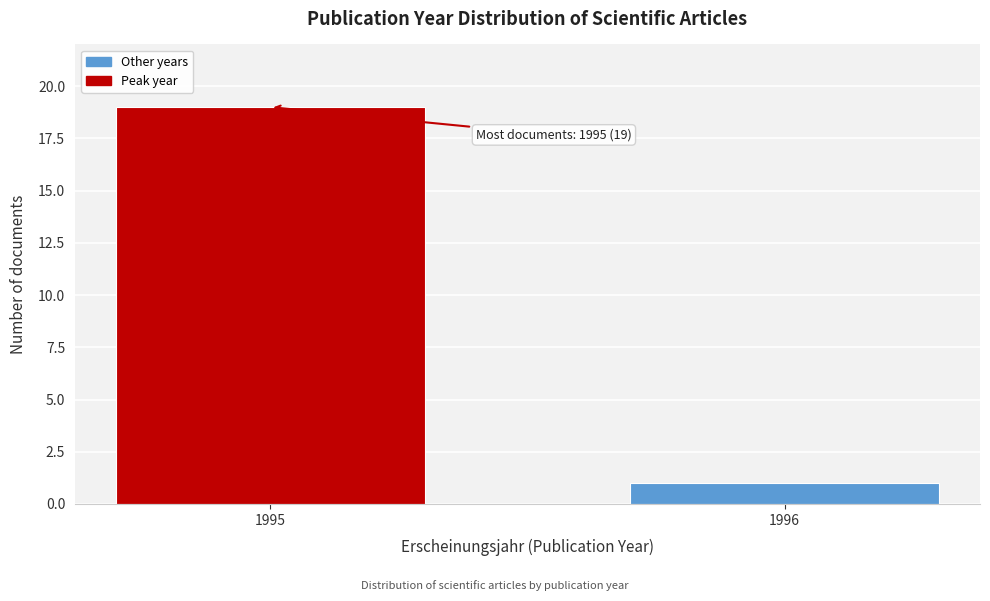

Reading right to left, what are all the values shown in this chart?

1	19